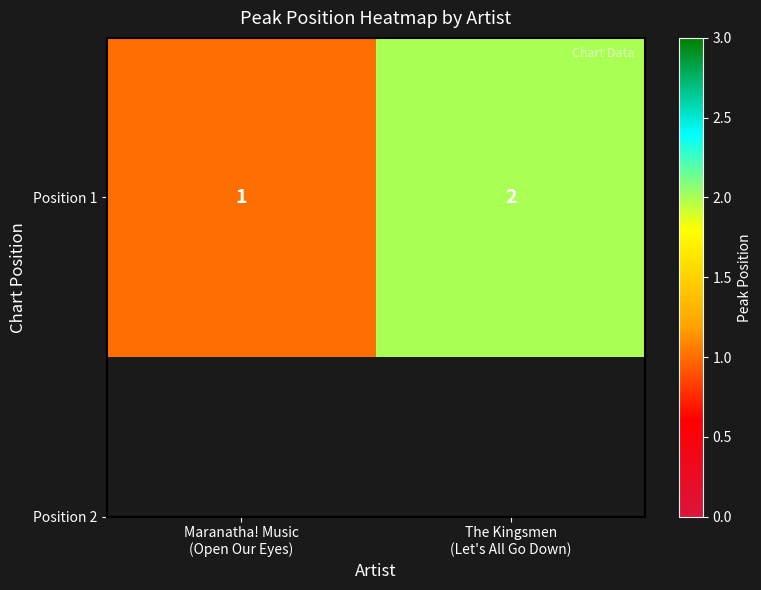

Reading left to right, transcribe all the data shown in this chart.

Maranatha! Music
(Open Our Eyes)=1	The Kingsmen
(Let's All Go Down)=2